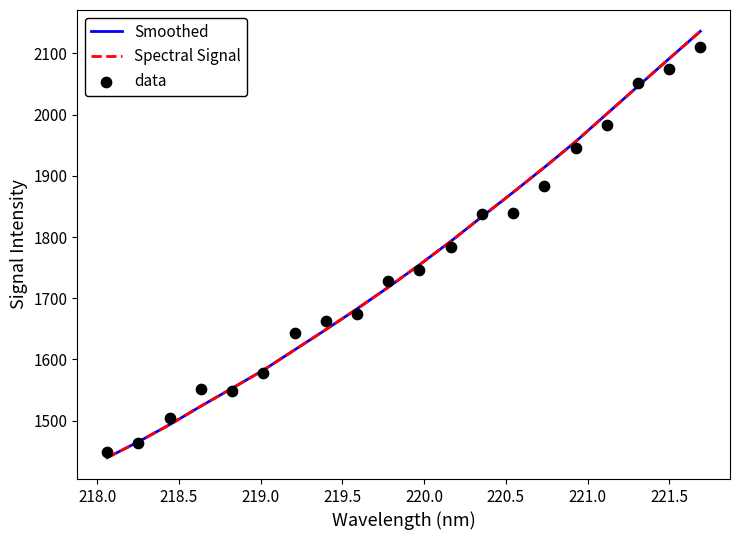

Which series has the largest total across all categories?

Smoothed